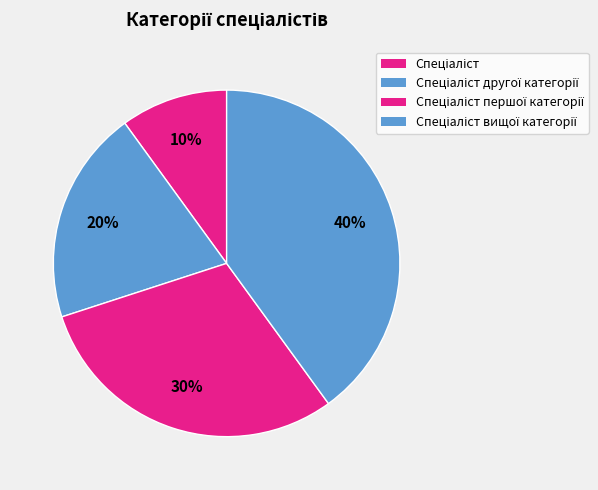

Which category has the smallest portion of the pie?

Спеціаліст